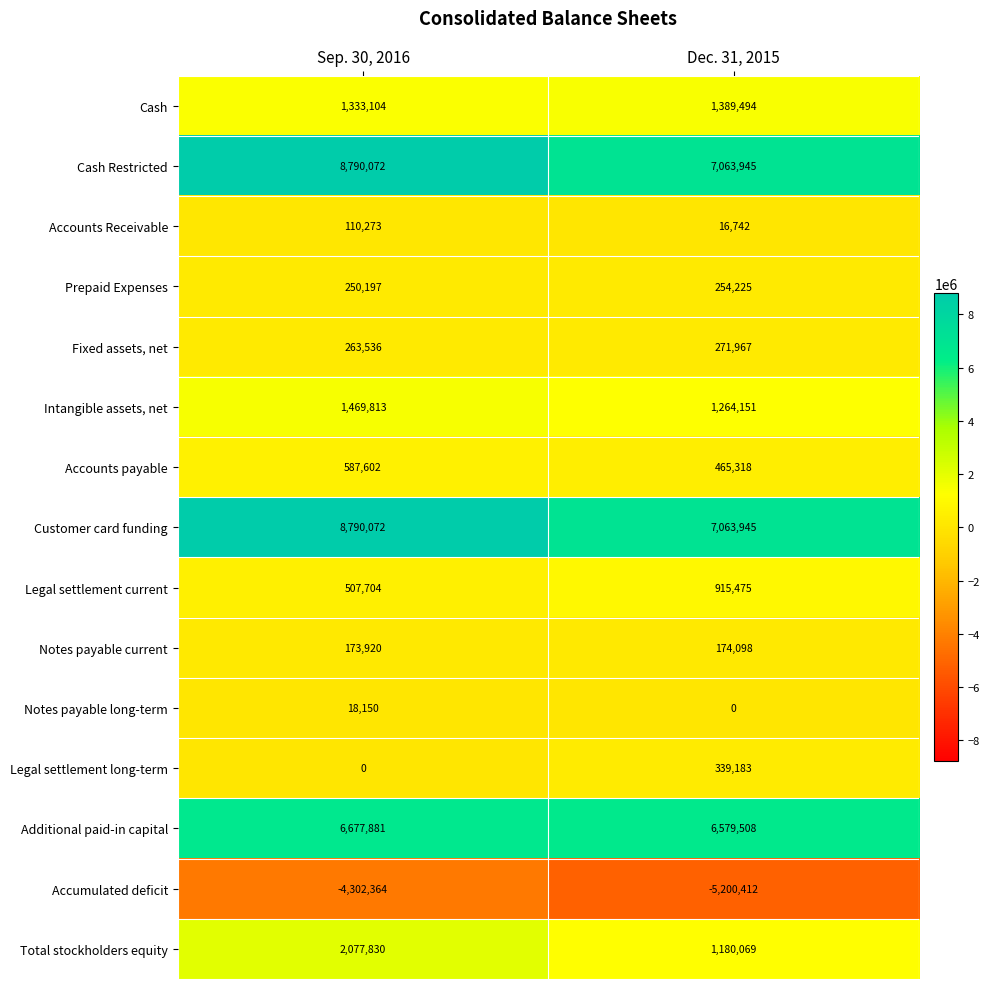

Rank the categories by Total stockholders equity value from highest to lowest.

Sep. 30, 2016, Dec. 31, 2015